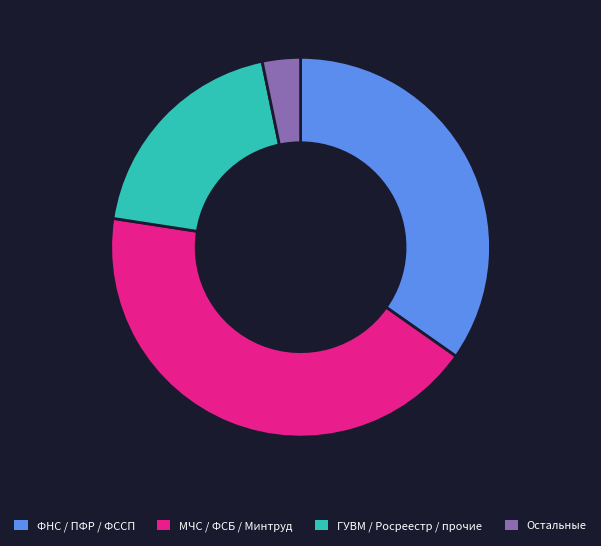

Is there a majority slice in this chart?

No